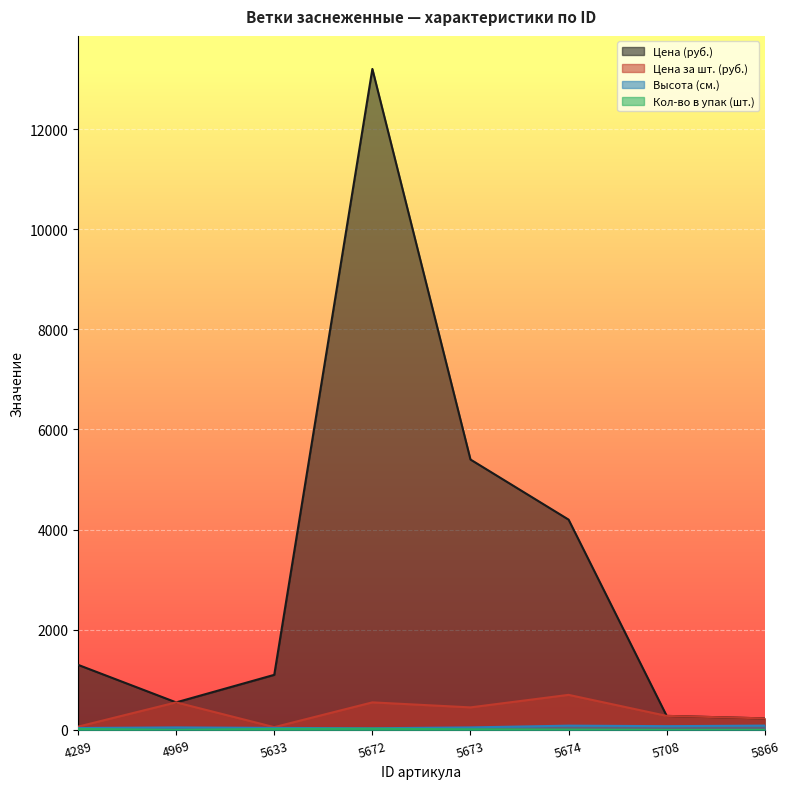

What is the minimum value for Кол-во в упак (шт.)?

1